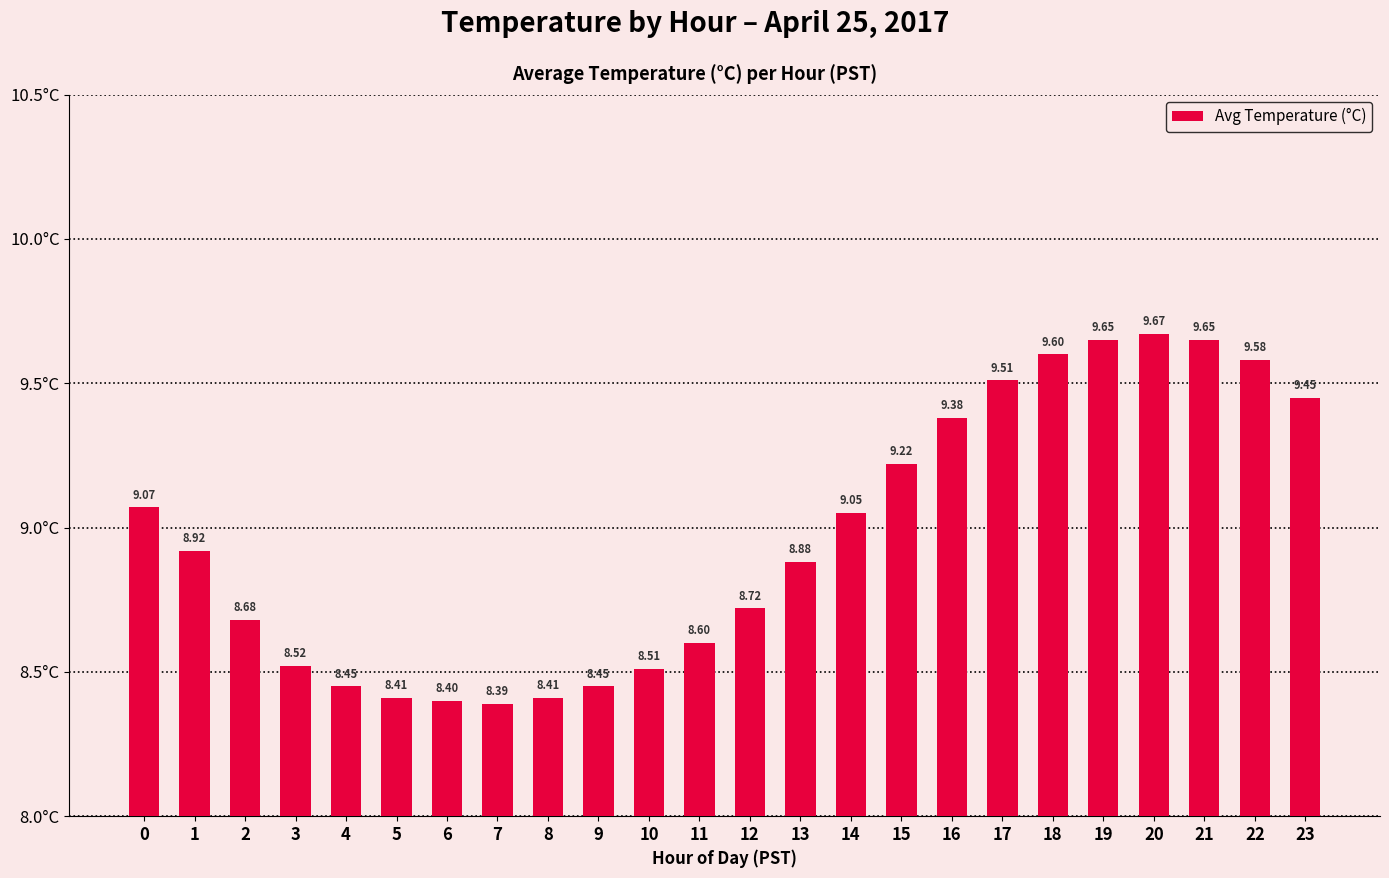

What is the difference between the maximum and minimum values?

1.3